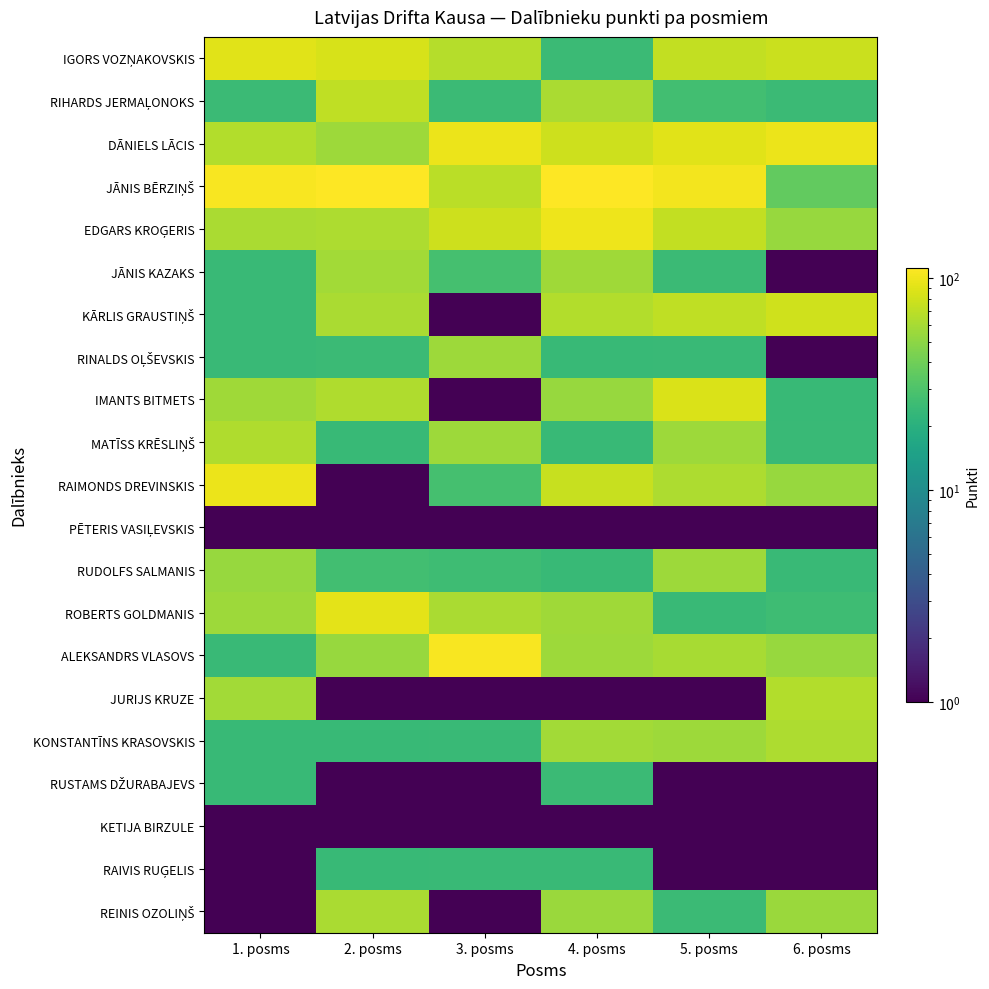

At which category does the chart reach its peak across all series?

2. posms